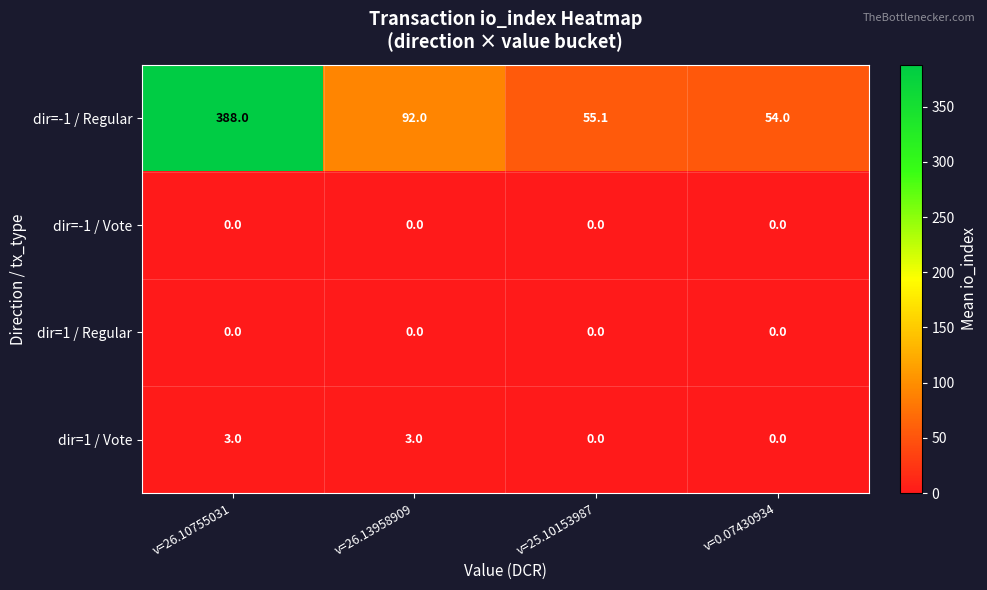

What is the difference between the highest and lowest values at v=26.13958909?

92.0